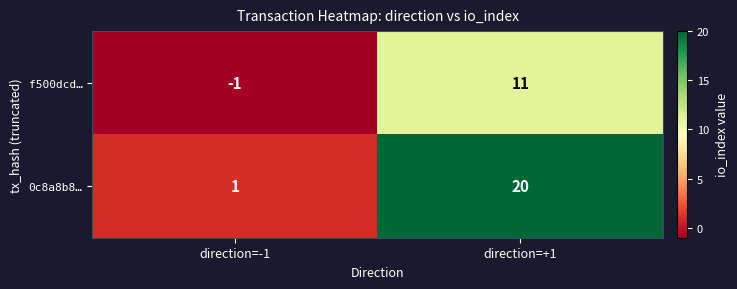

Rank the series at direction=+1 from lowest to highest value.

f500dcd…, 0c8a8b8…